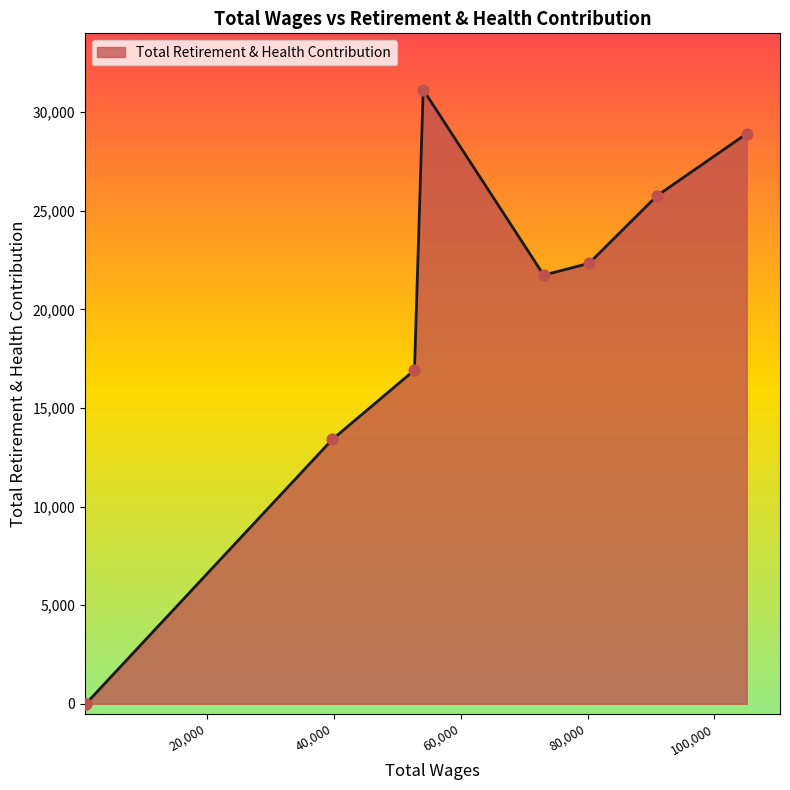

What is the greatest value displayed?

31143